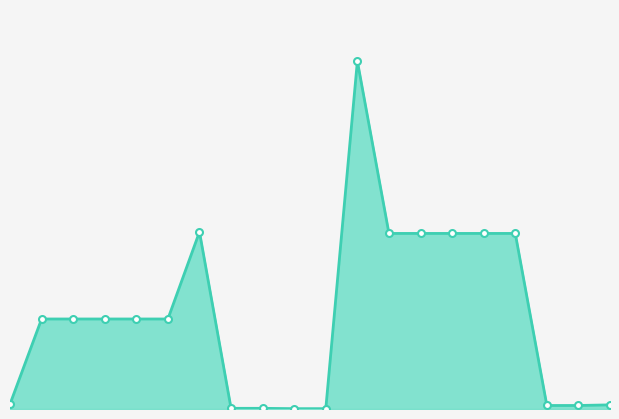

At which label does the data first exceed 15120?

287702232